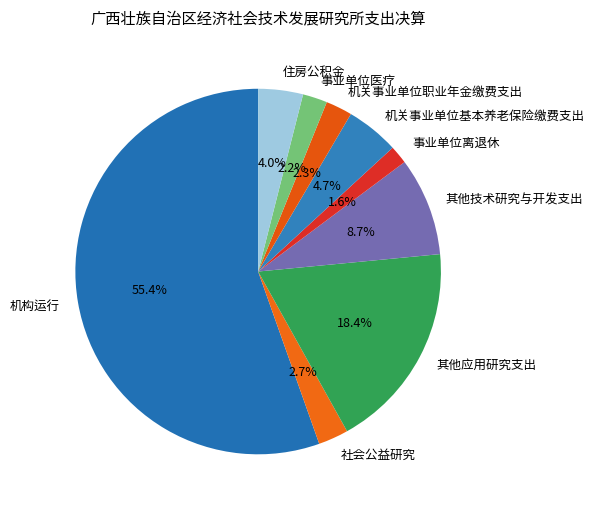

To the nearest percent, what portion does 事业单位离退休 represent?

2%